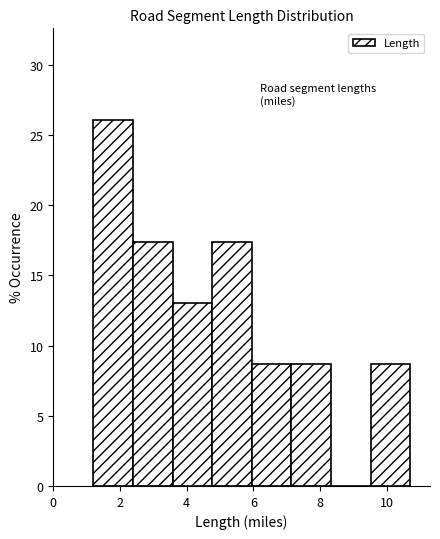

Reading left to right, list every bar in this chart as the range it spans on the x-axis followed by its height. Neither the bar edges nor the heights are printed on the chart, so give them approximately, as read against the axes.

1.2 to 2.4: 26.0
2.4 to 3.6: 17.5
3.6 to 4.8: 13.0
4.8 to 6.0: 17.5
6.0 to 7.2: 8.5
7.2 to 8.4: 8.5
8.4 to 9.6: 0
9.6 to 10.8: 8.5